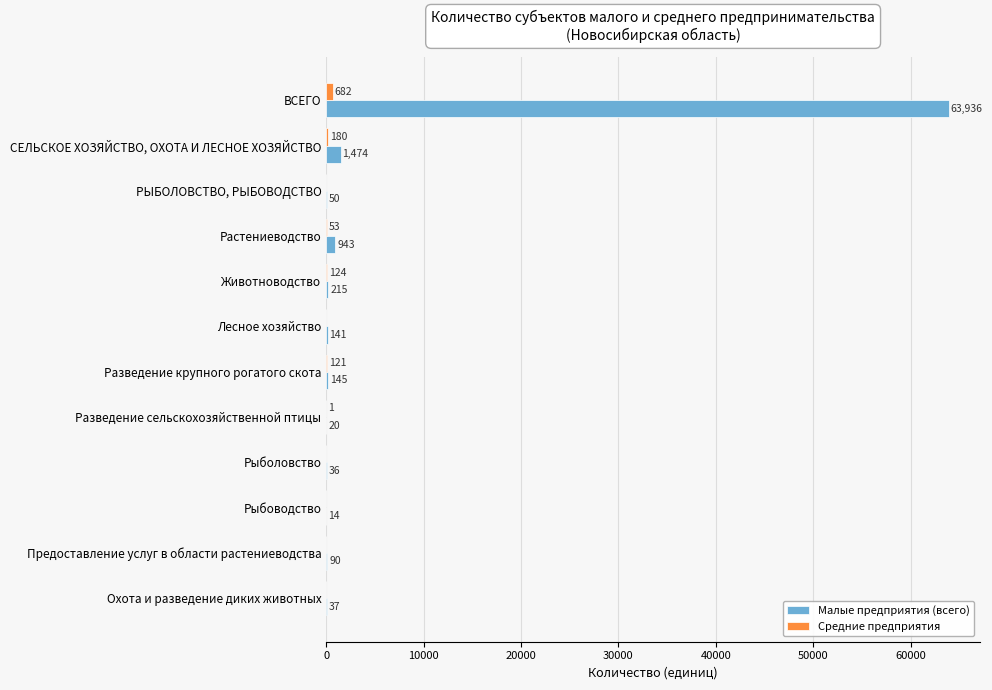

What is the highest value of the Средние предприятия series?

682